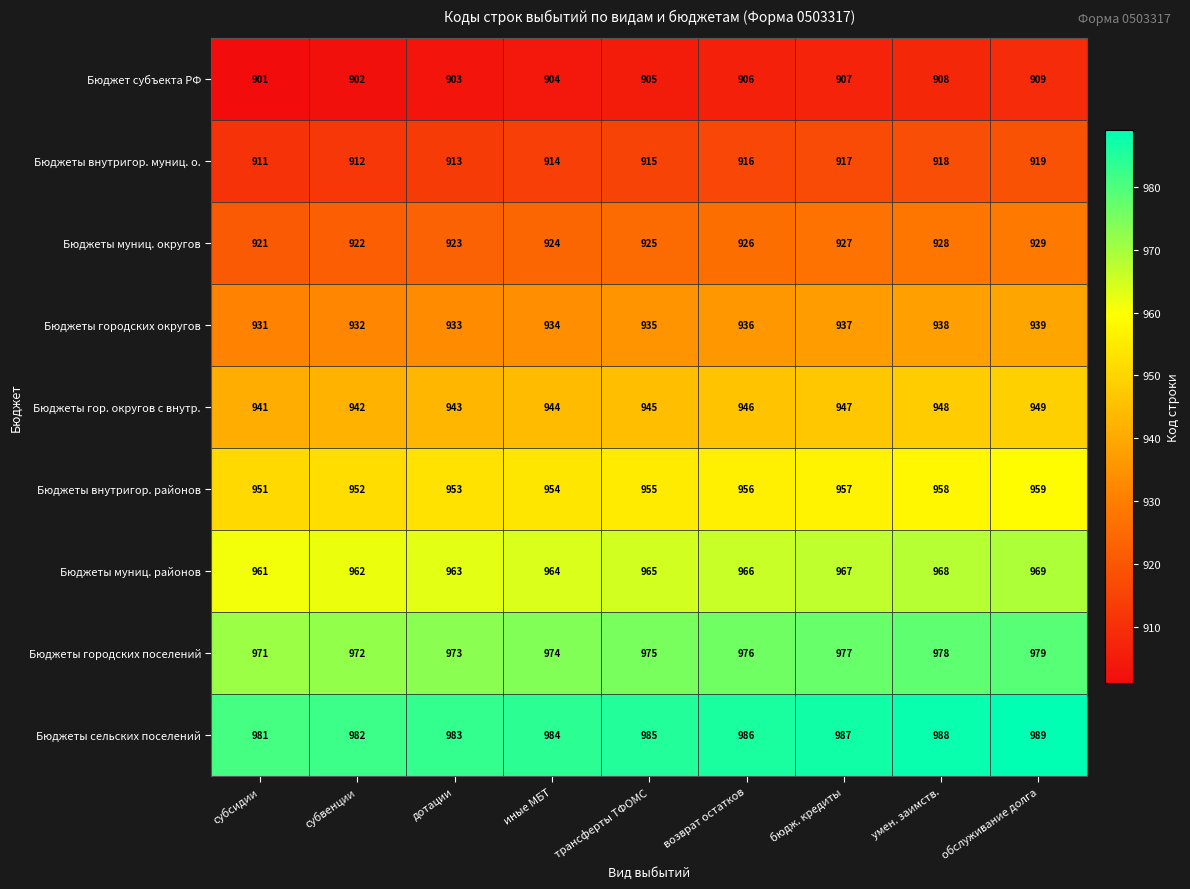

How many series are shown in this chart?

9